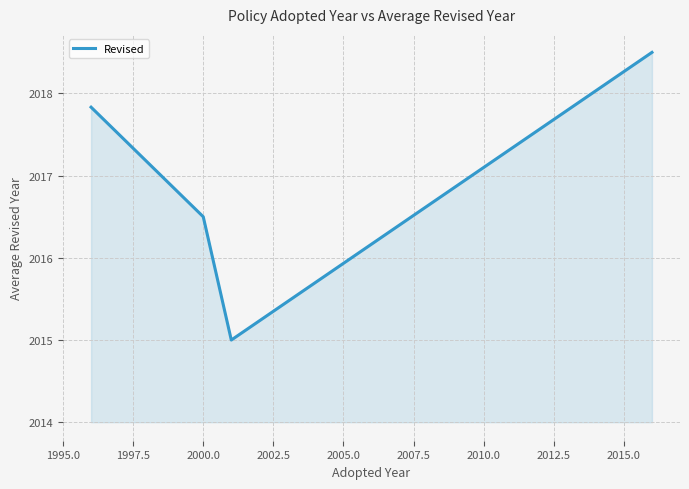

What is the greatest value displayed?

2018.5